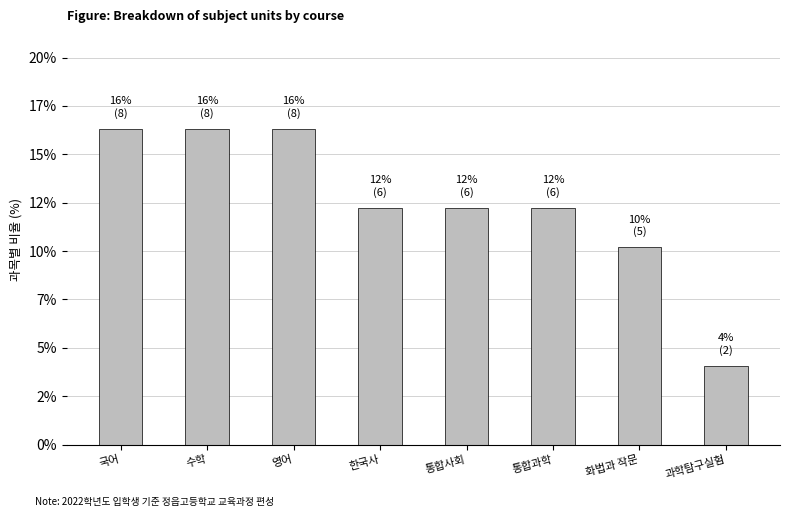

Are the bars horizontal?

No